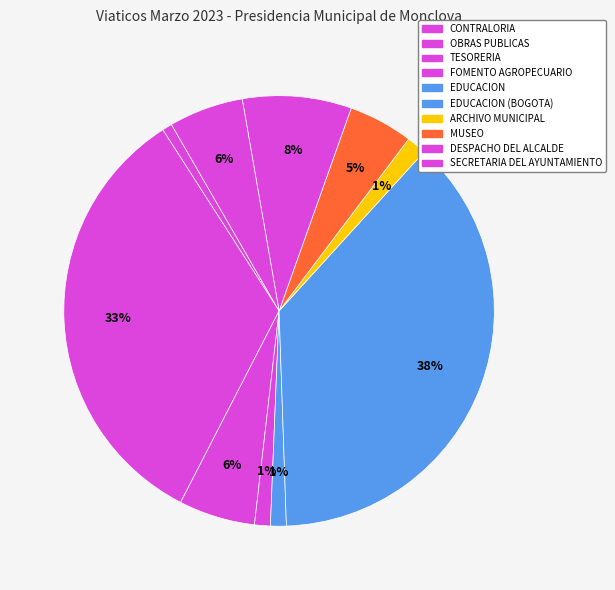

Between OBRAS PUBLICAS and CONTRALORIA, which is larger?

OBRAS PUBLICAS